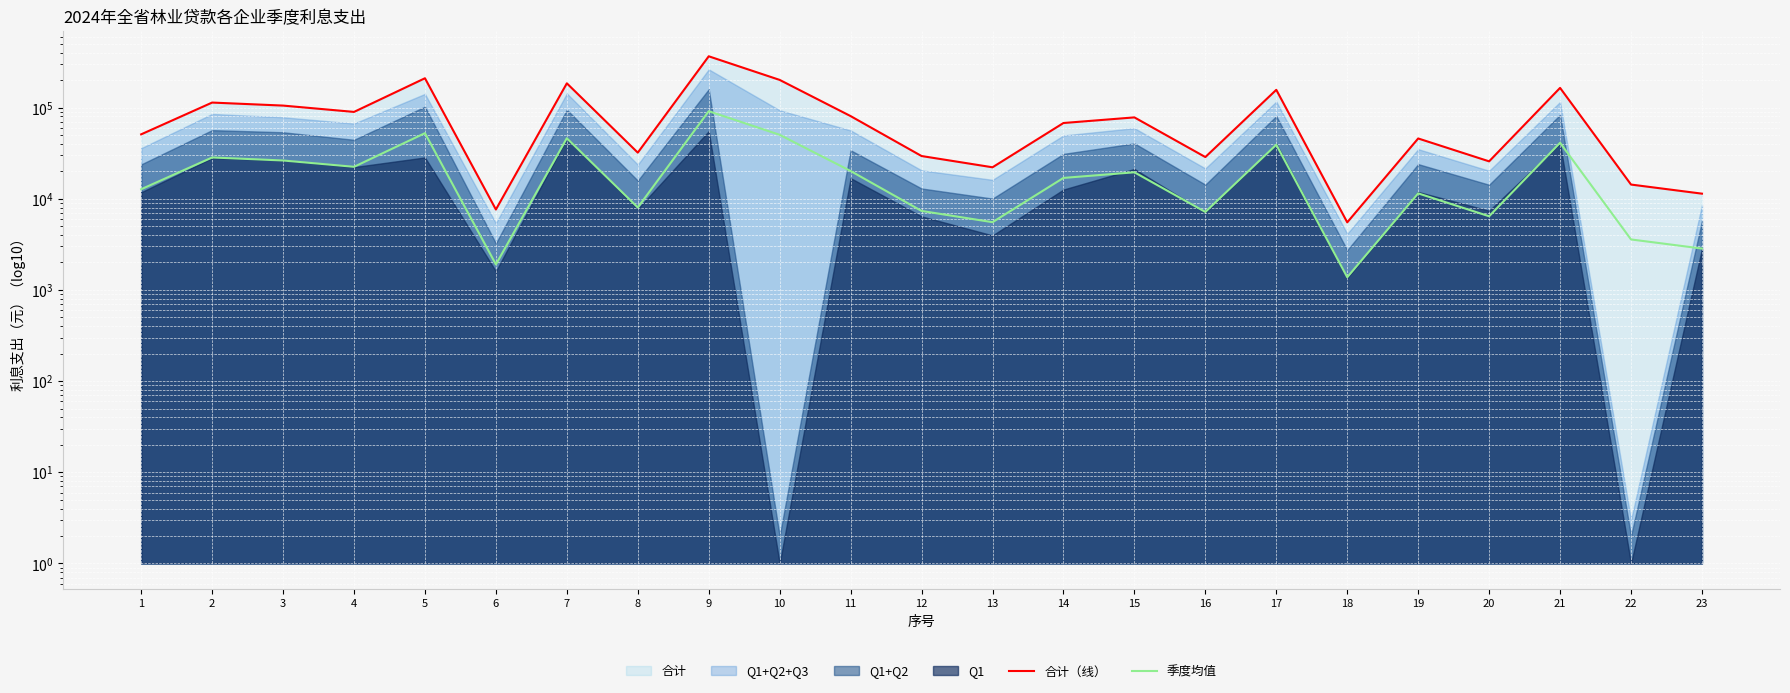

The 季度均值 series shows 27438.7 at 14. True or false?

False